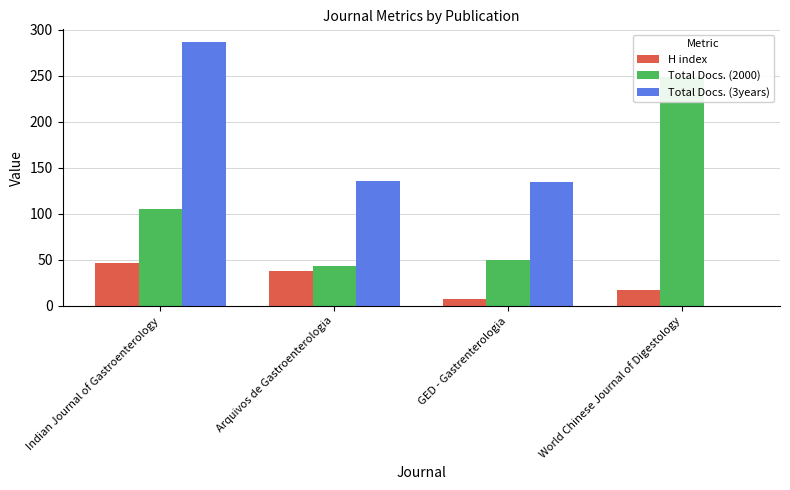

What are all the series names shown in the legend?

H index, Total Docs. (2000), Total Docs. (3years)